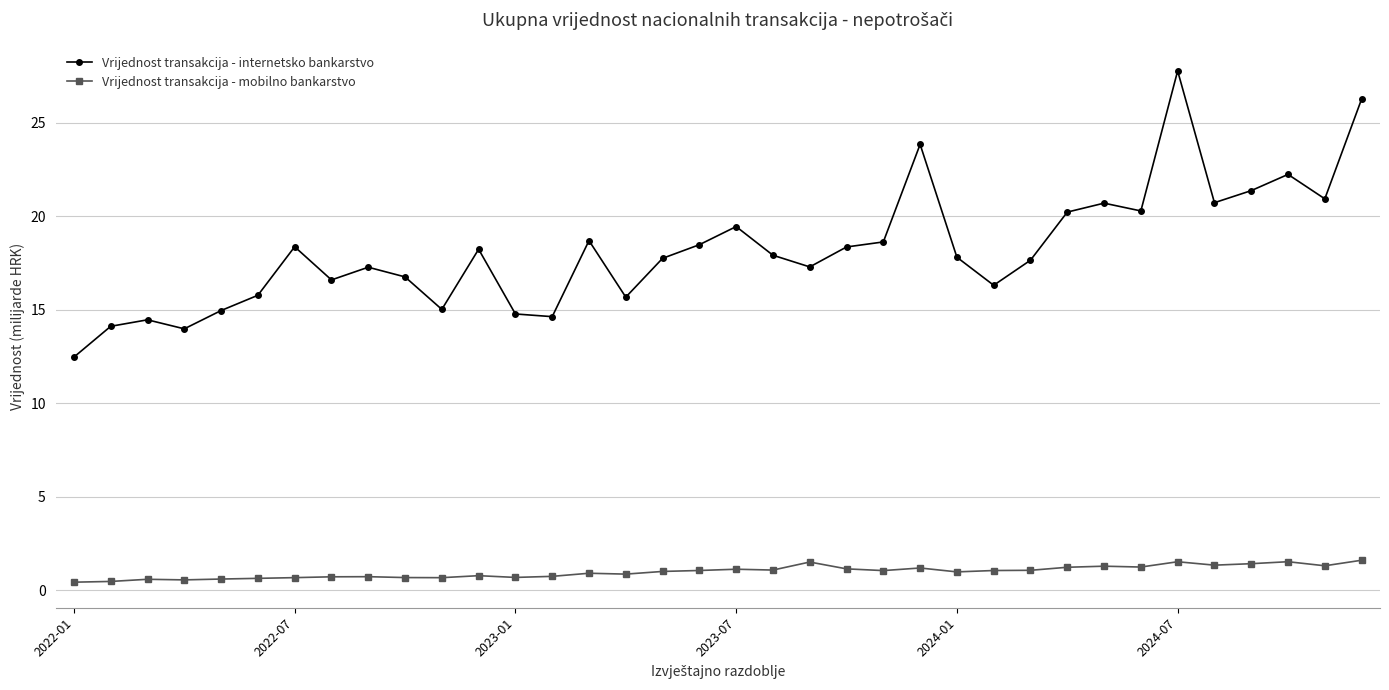

What is the value of the Vrijednost transakcija - mobilno bankarstvo point at the 19th from the left?

1.1